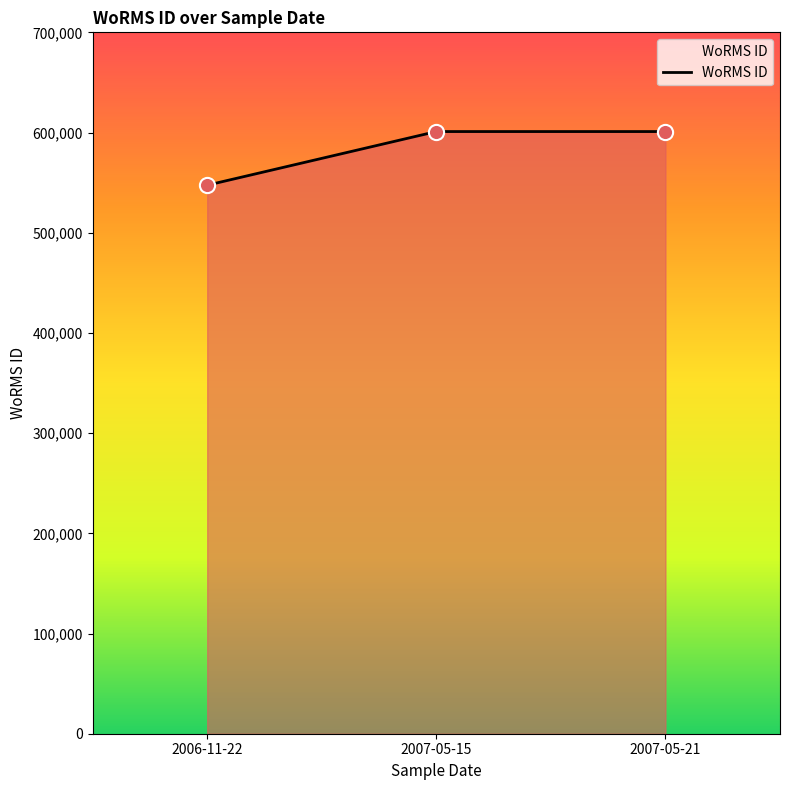

What is the ratio of the value at 2007-05-15 to the value at 2006-11-22?

1.1